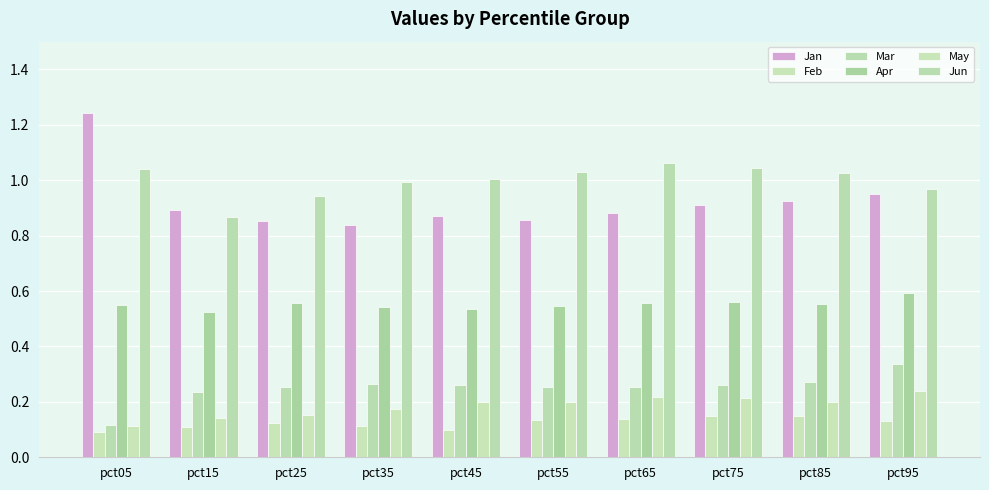

Which series has the largest total across all categories?

Jun